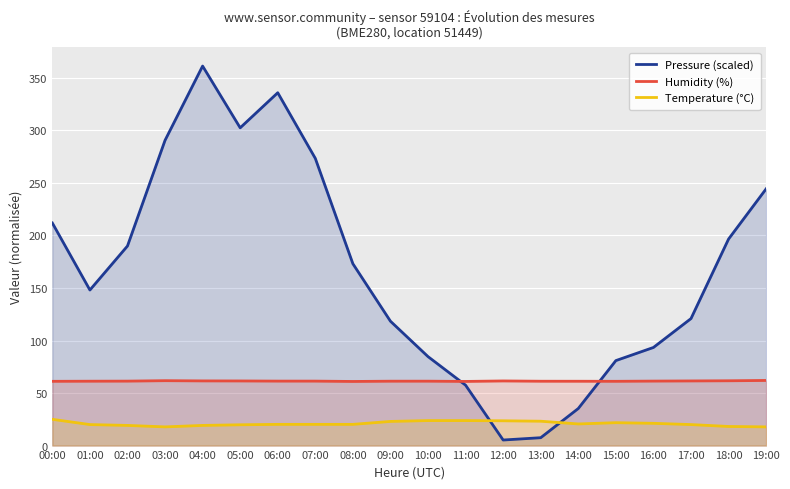

How many lines are shown in the chart?

3